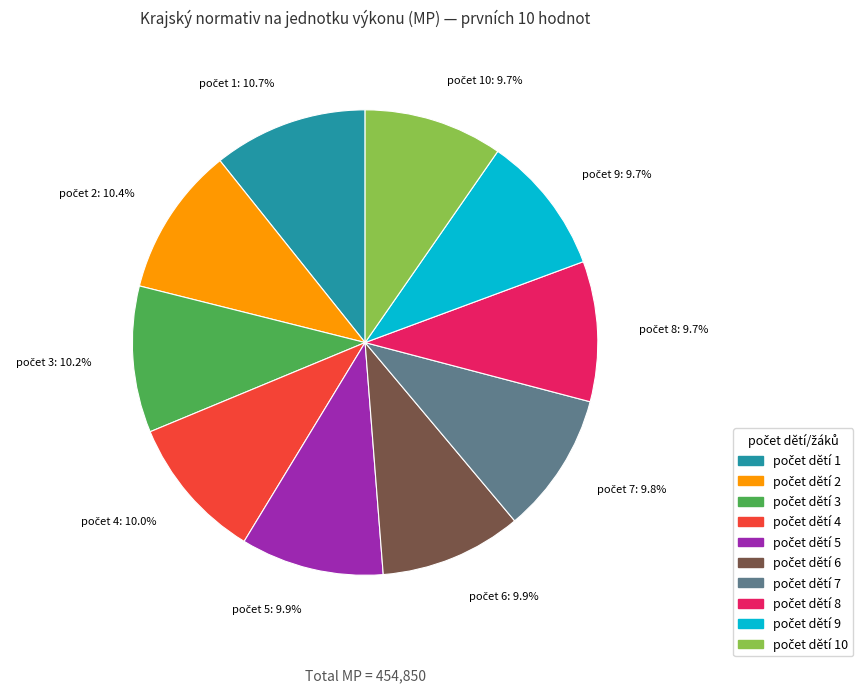

Is there any slice that represents more than half of the pie?

No